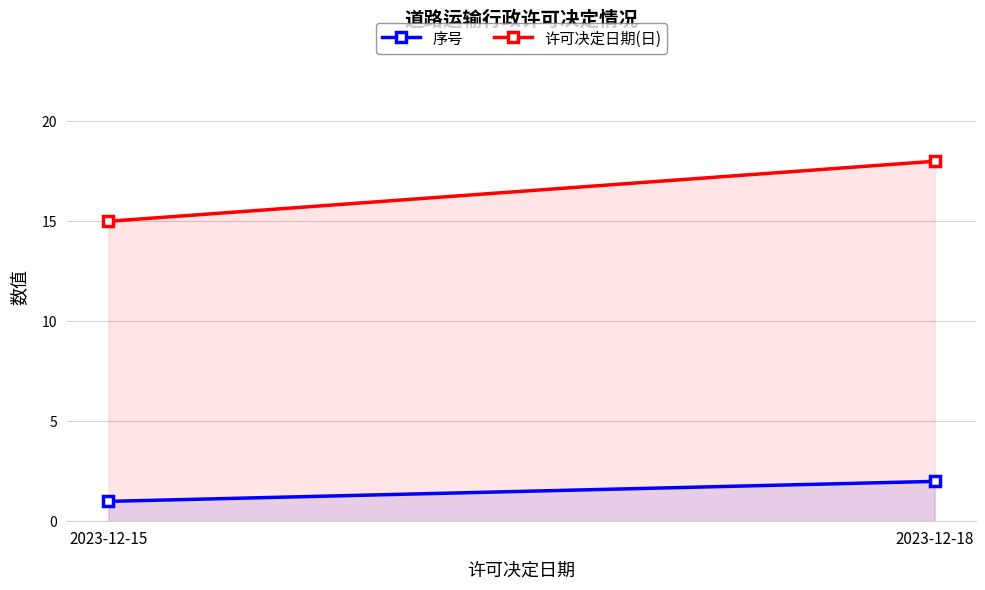

Count the 序号 values in the range 1 to 2.

2